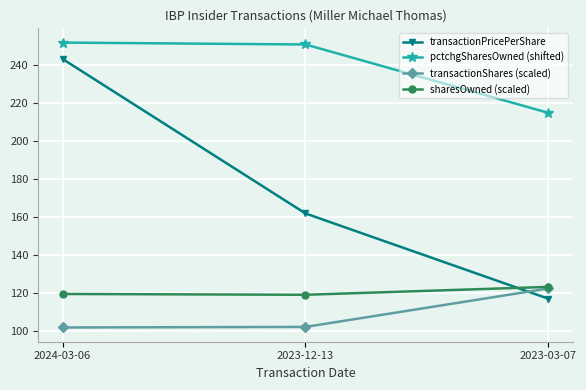

True or false: transactionShares (scaled) has a value of 133.9 at 2023-12-13.

False